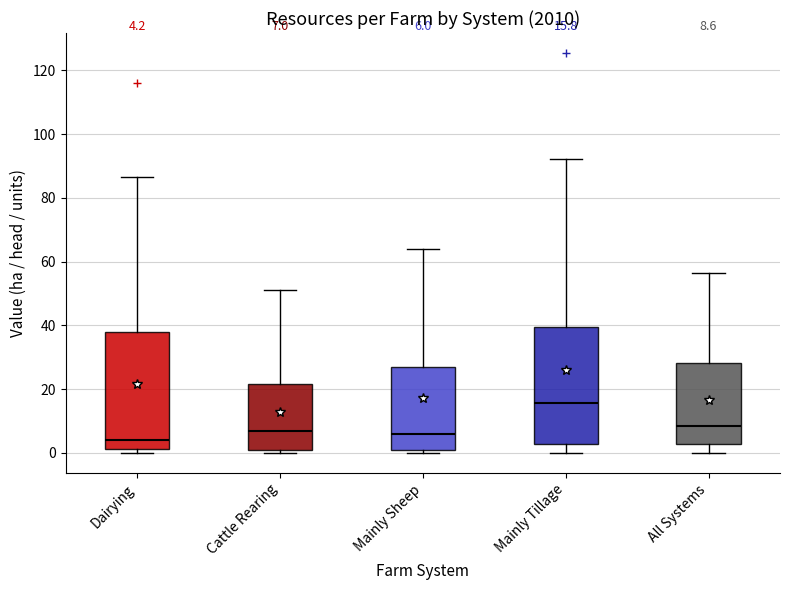

Which box has the highest median line?

Mainly Tillage